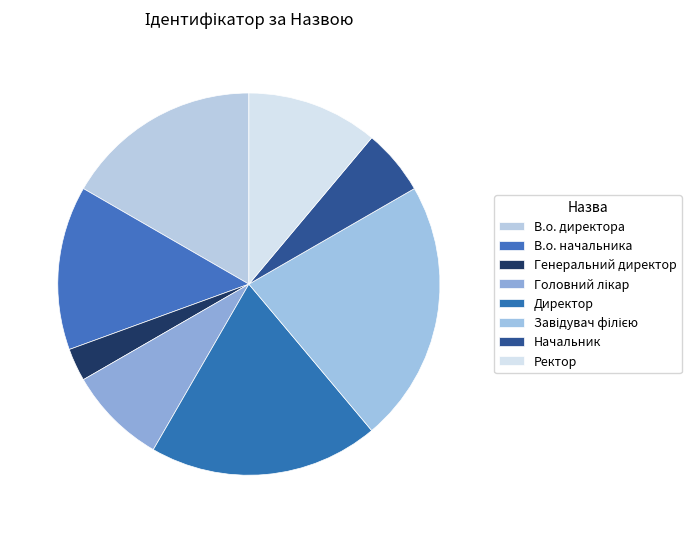

What is the change in value from Генеральний директор to Головний лікар?

+2